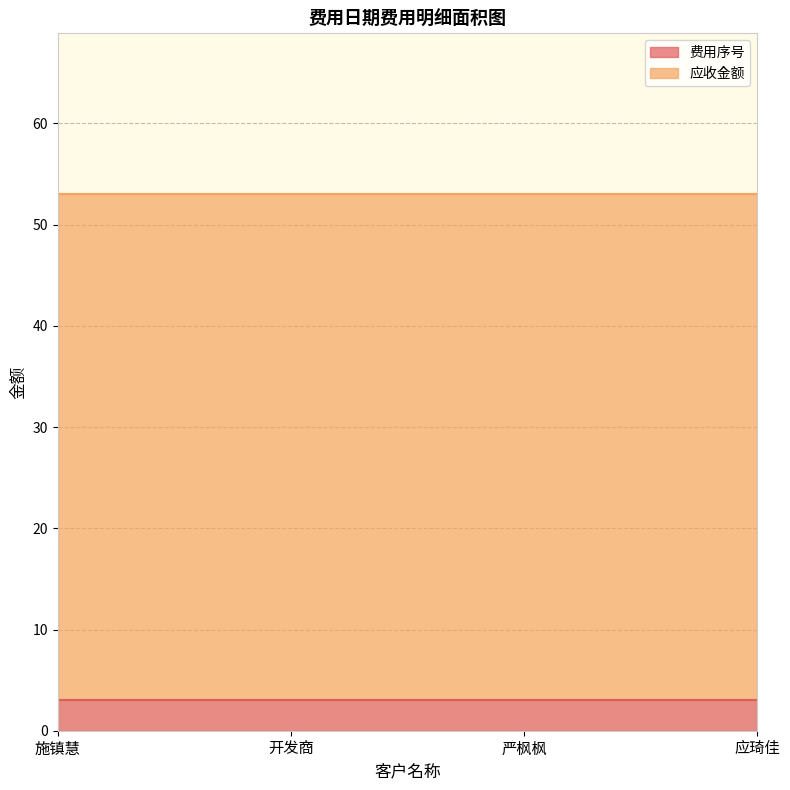

At which label is 费用序号 closest to 3?

施镇慧